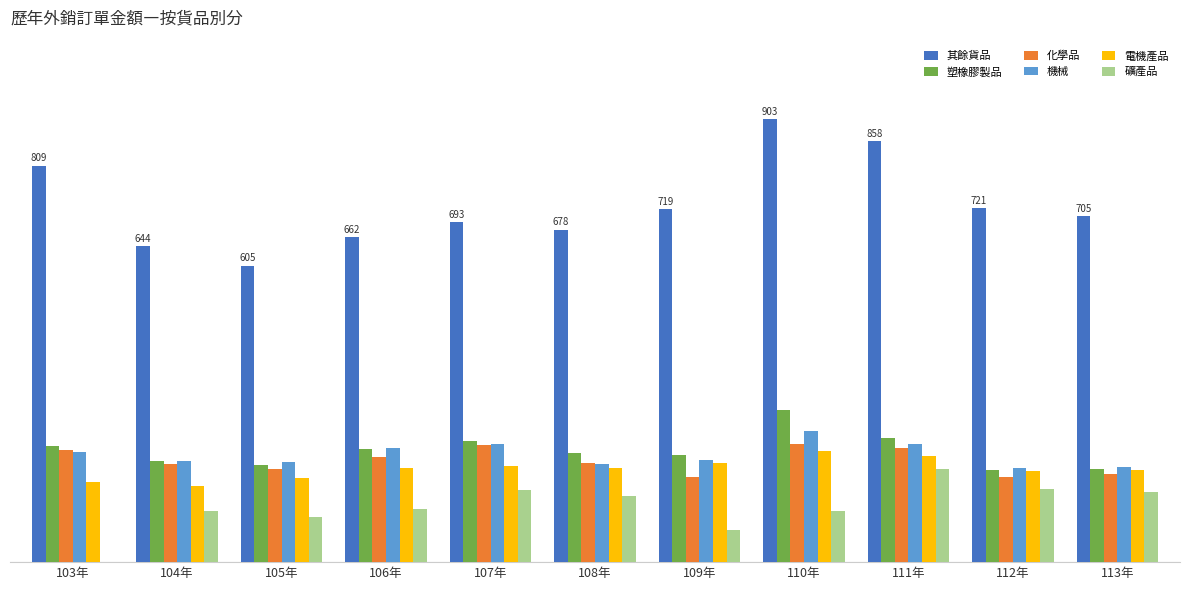

True or false: 礦產品 has a value of 142.9 at 106年.

False